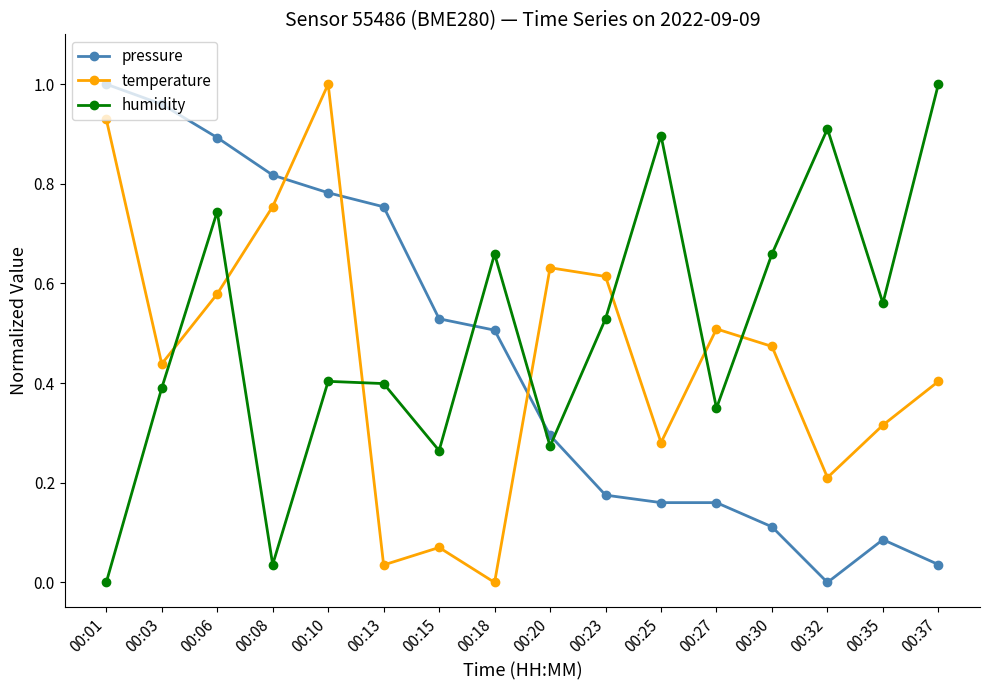

How many interior local peaks does the temperature series have?

4